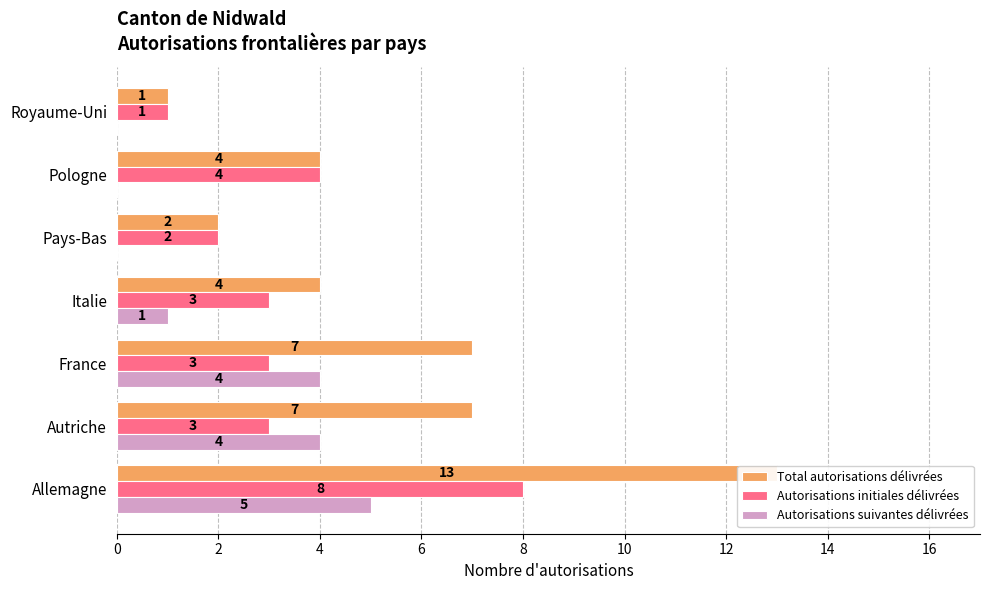

How many distinct data groups are displayed?

3